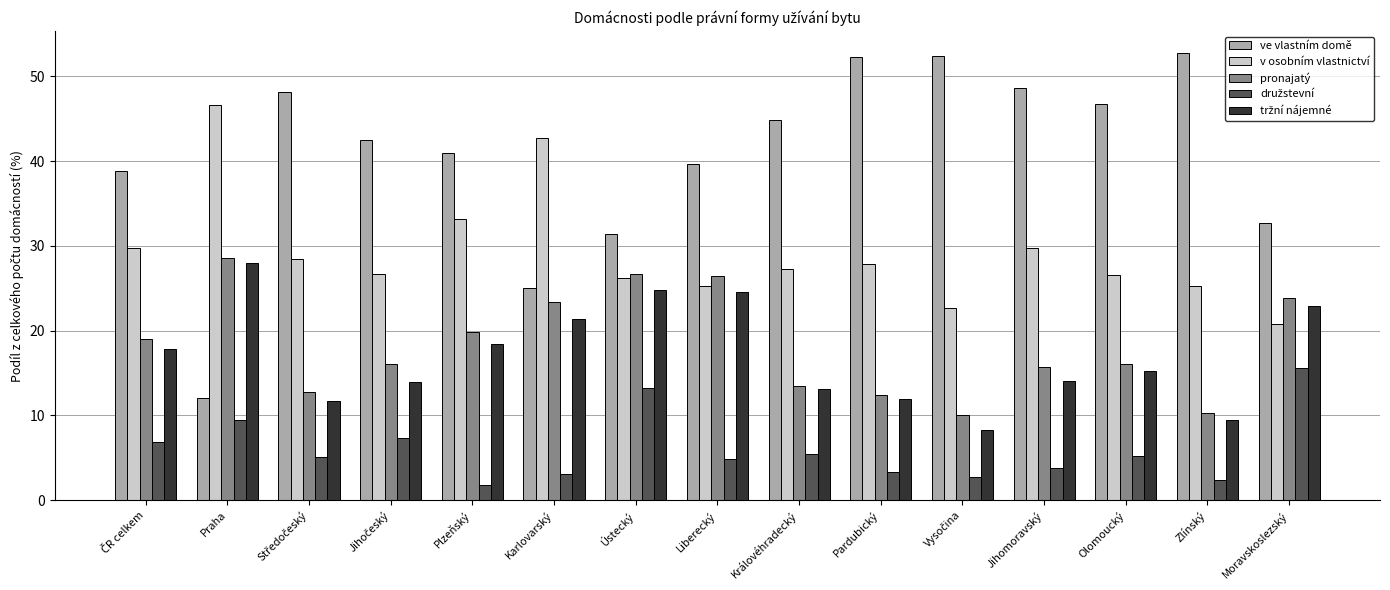

How many distinct data groups are displayed?

5